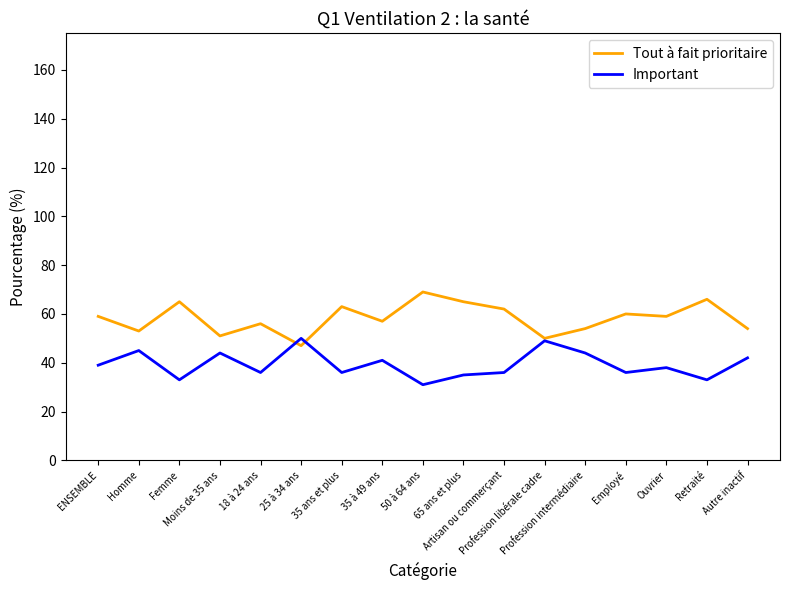

Count the number of categories in the chart.

17